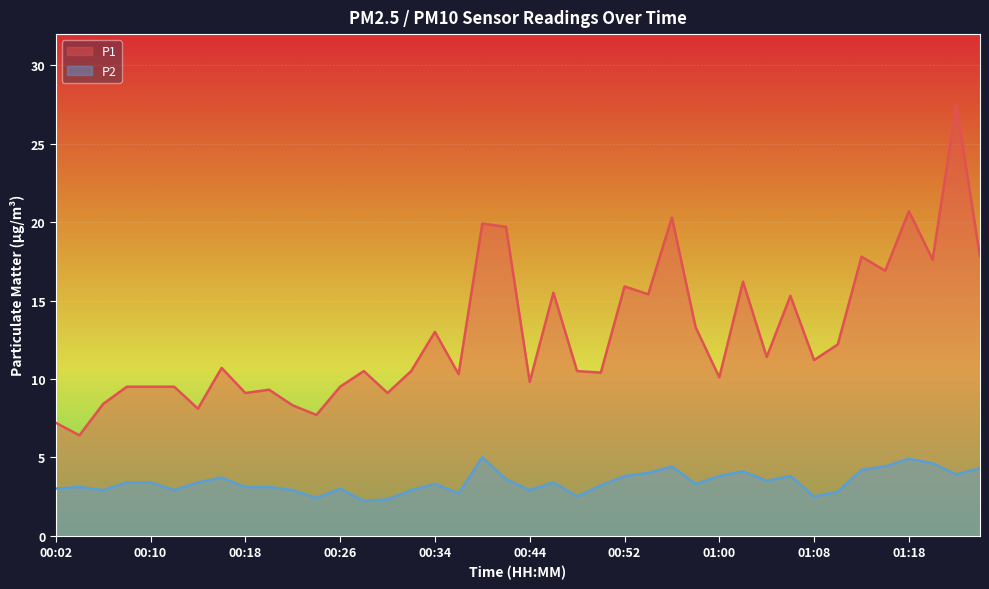

True or false: P1 and P2 cross at least once.

False